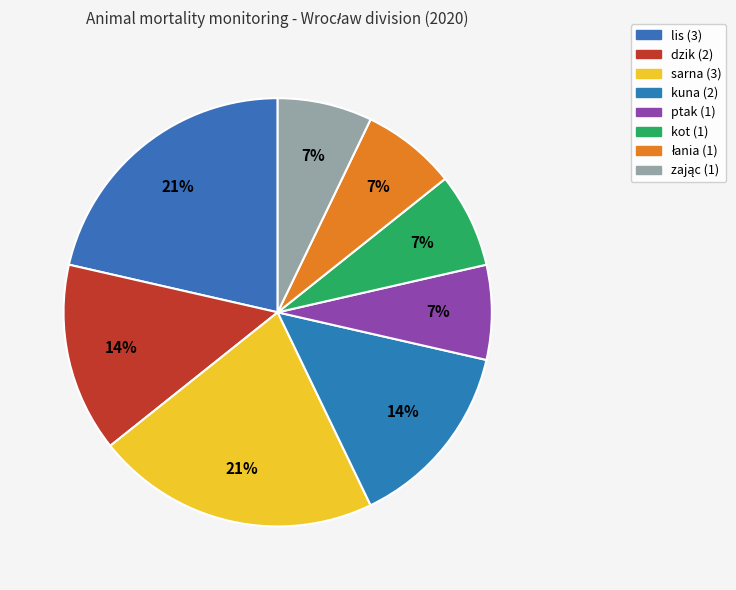

Which category has the biggest portion of the pie?

lis